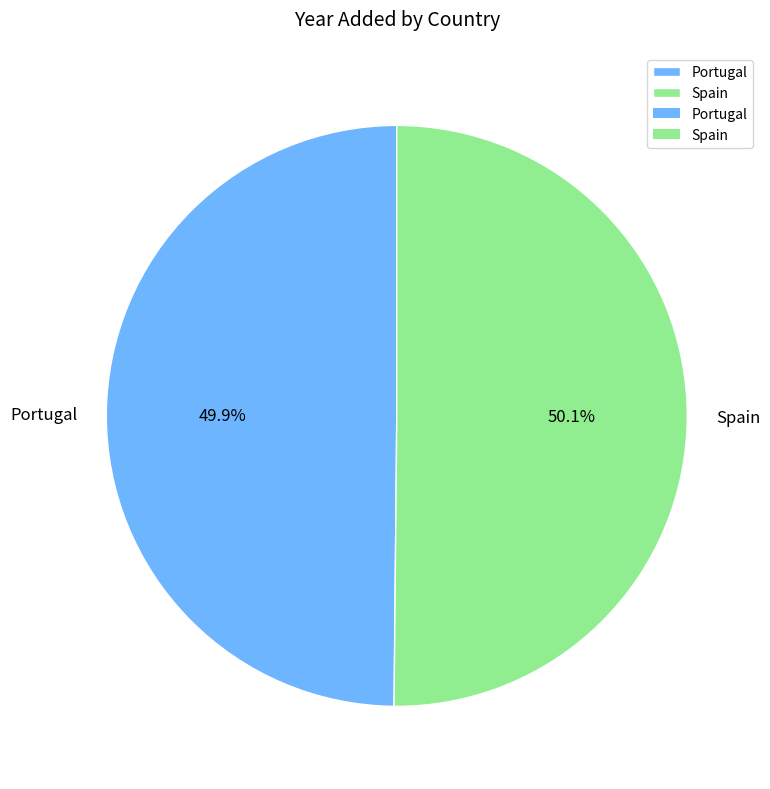

What is the ratio of the value at Spain to the value at Portugal?

1.0